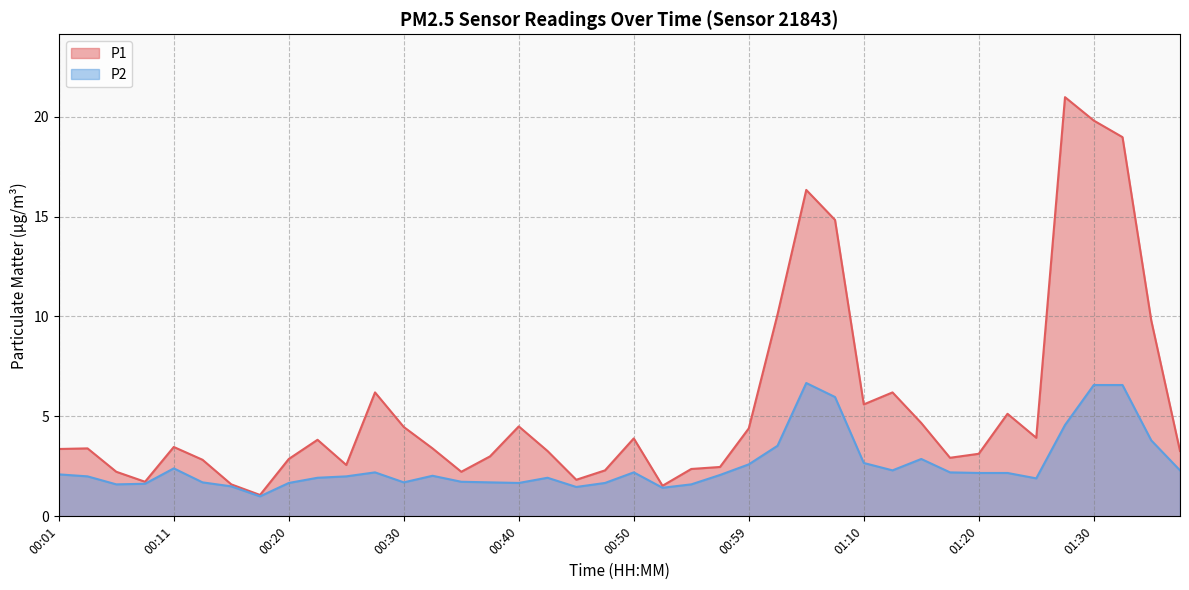

Read the P1 value at 01:30.

19.8